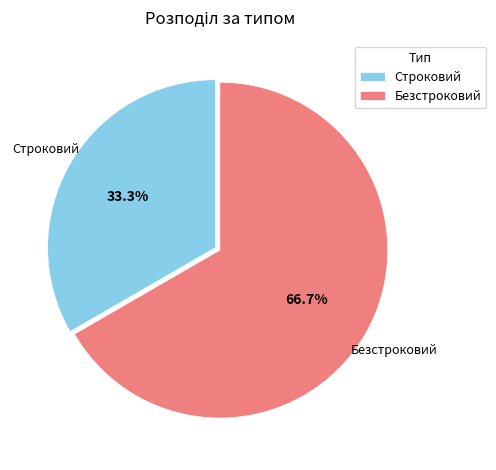

Rank the categories by value from highest to lowest.

Безстроковий, Строковий